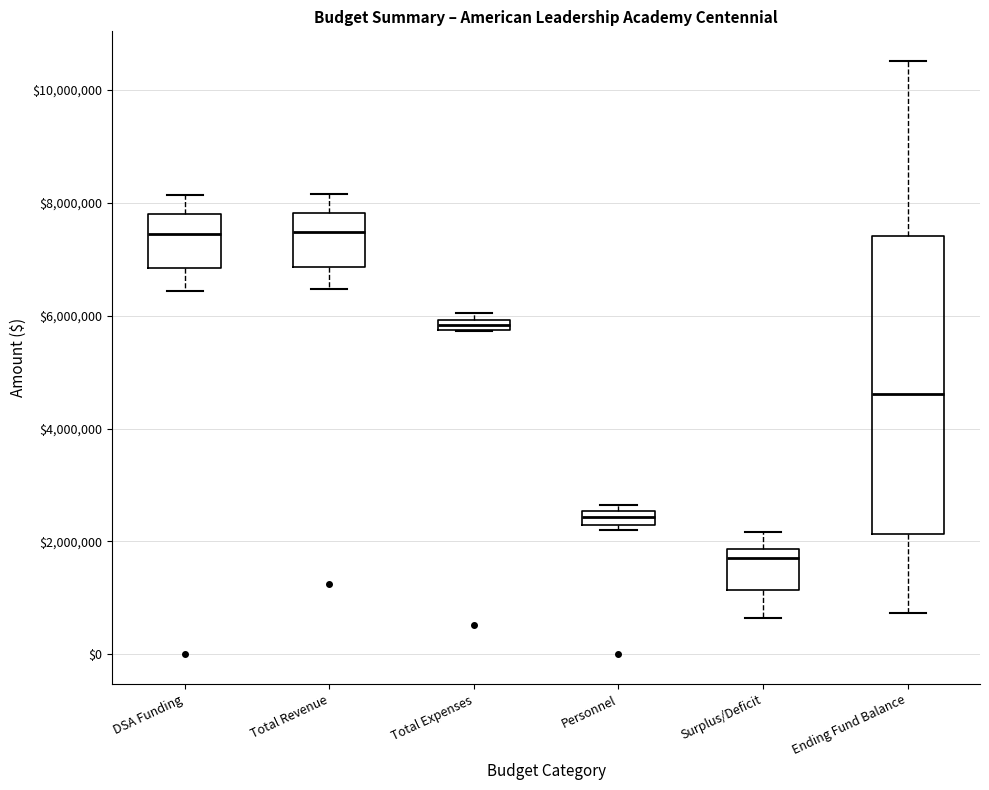

Which box is the tallest, from its lower edge to its upper edge?

Ending Fund Balance